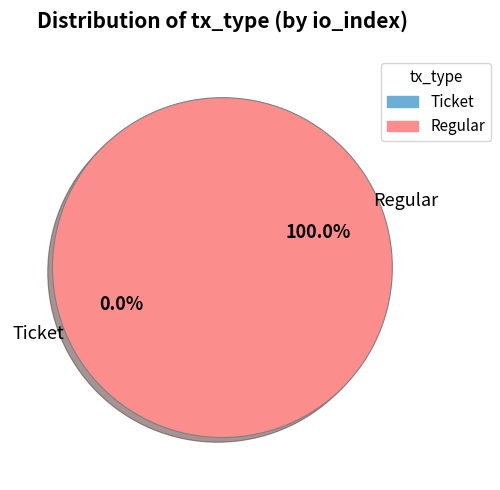

To the nearest percent, what is the difference between the Regular (io_index=18) and Ticket (io_index=0) slice percentages?

100%